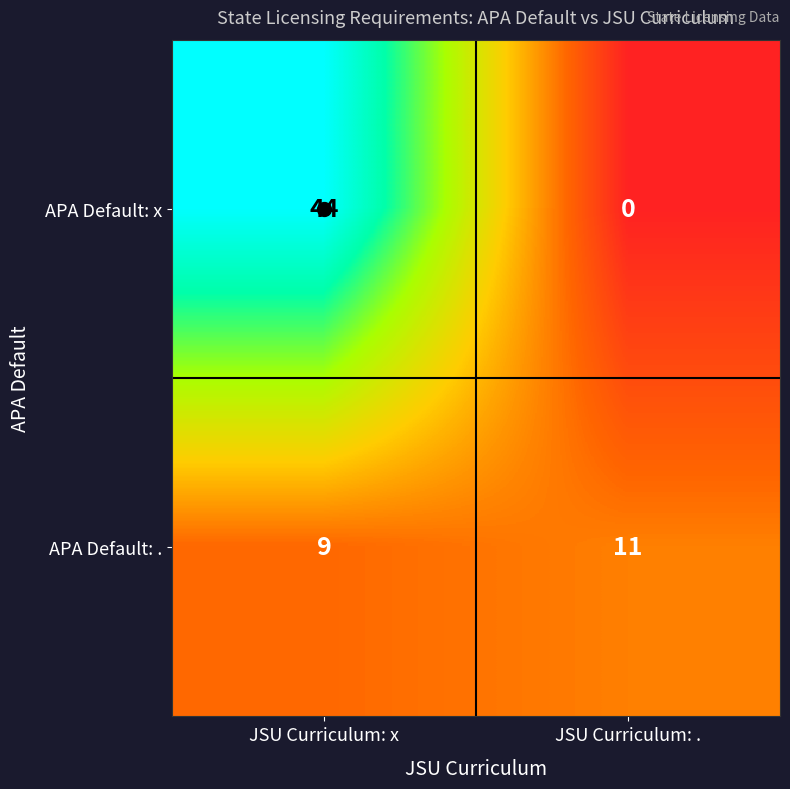

Between JSU Curriculum: x and JSU Curriculum: ., which series saw the biggest shift?

APA Default: x